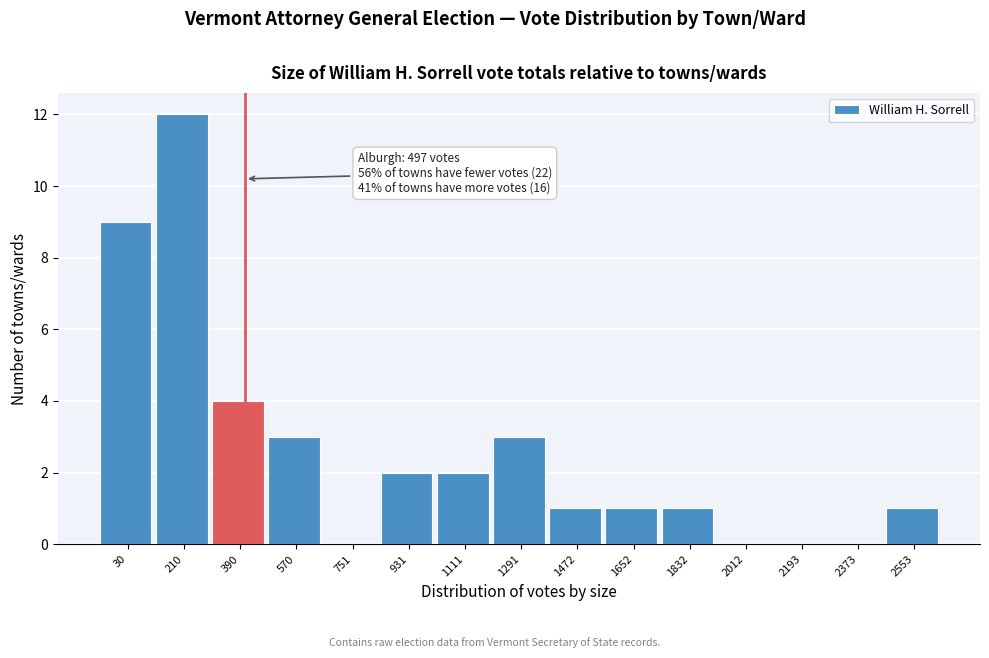

Reading left to right, extract all data points from this chart.

30=9	210=12	390=4	570=3	751=0	931=2	1111=2	1291=3	1472=1	1652=1	1832=1	2012=0	2193=0	2373=0	2553=1